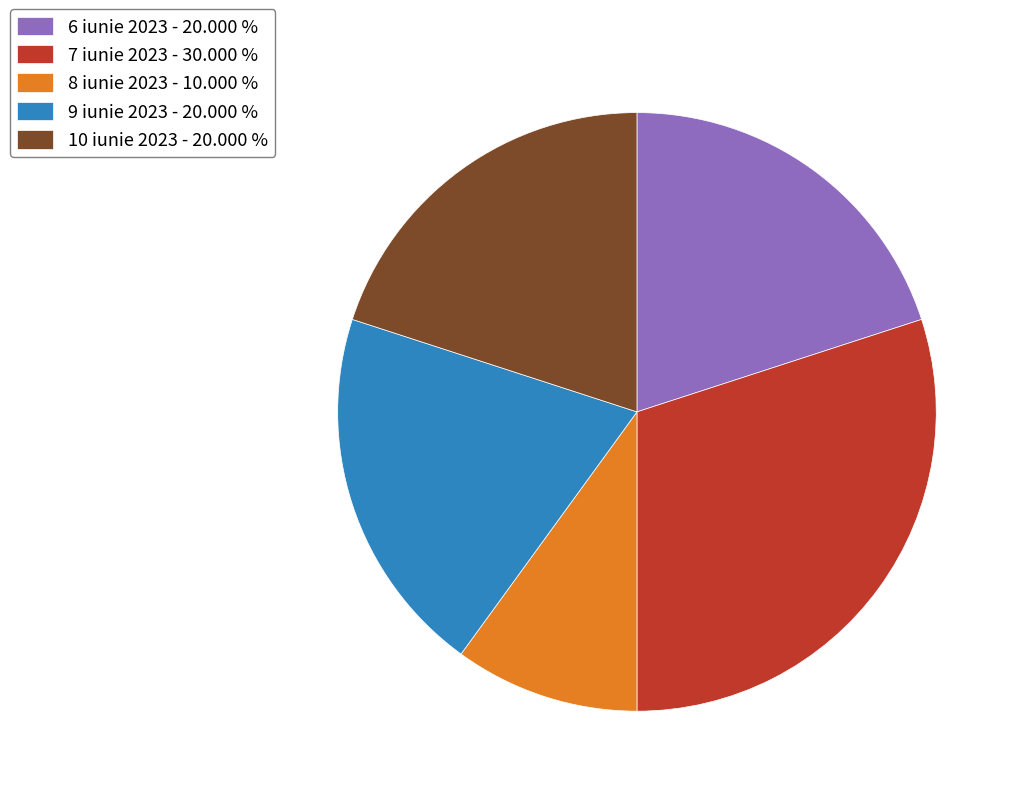

Does any single category account for the majority?

No